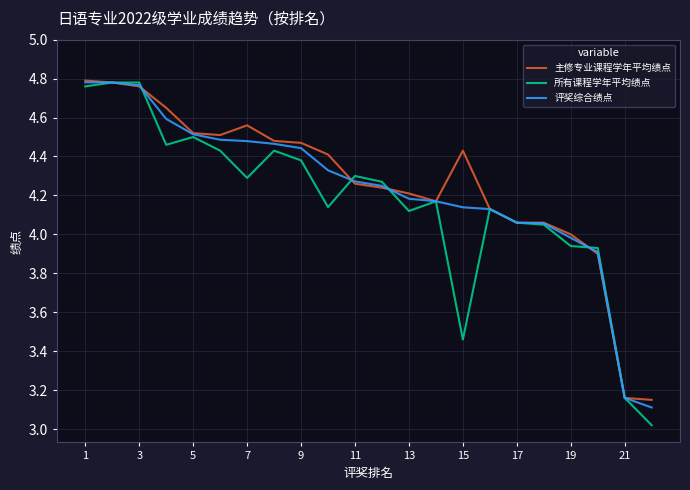

What are all the series names shown in the legend?

主修专业课程学年平均绩点, 所有课程学年平均绩点, 评奖综合绩点